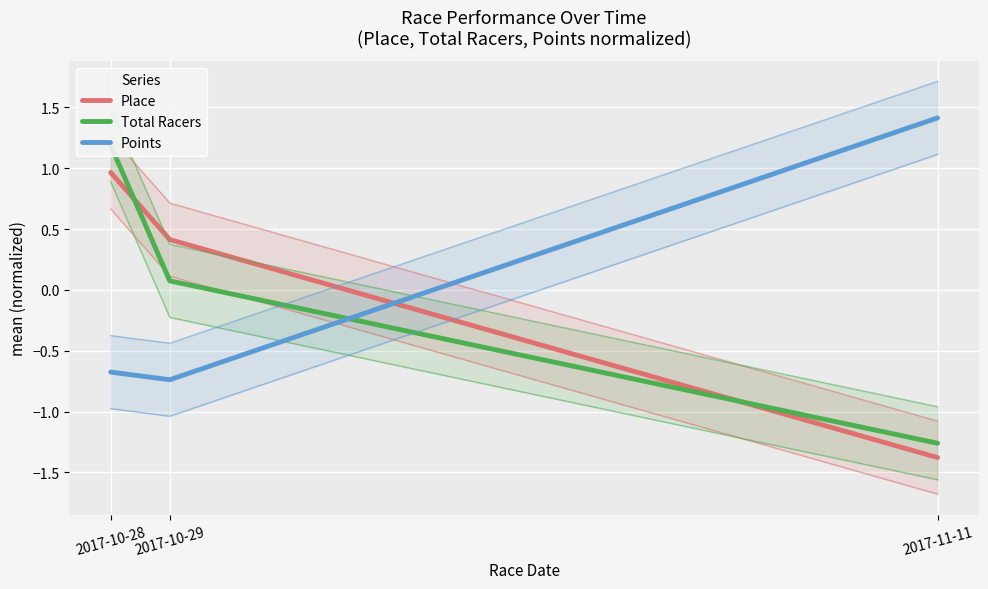

Which series changed the most between 2017-10-29 and 2017-11-11?

Points